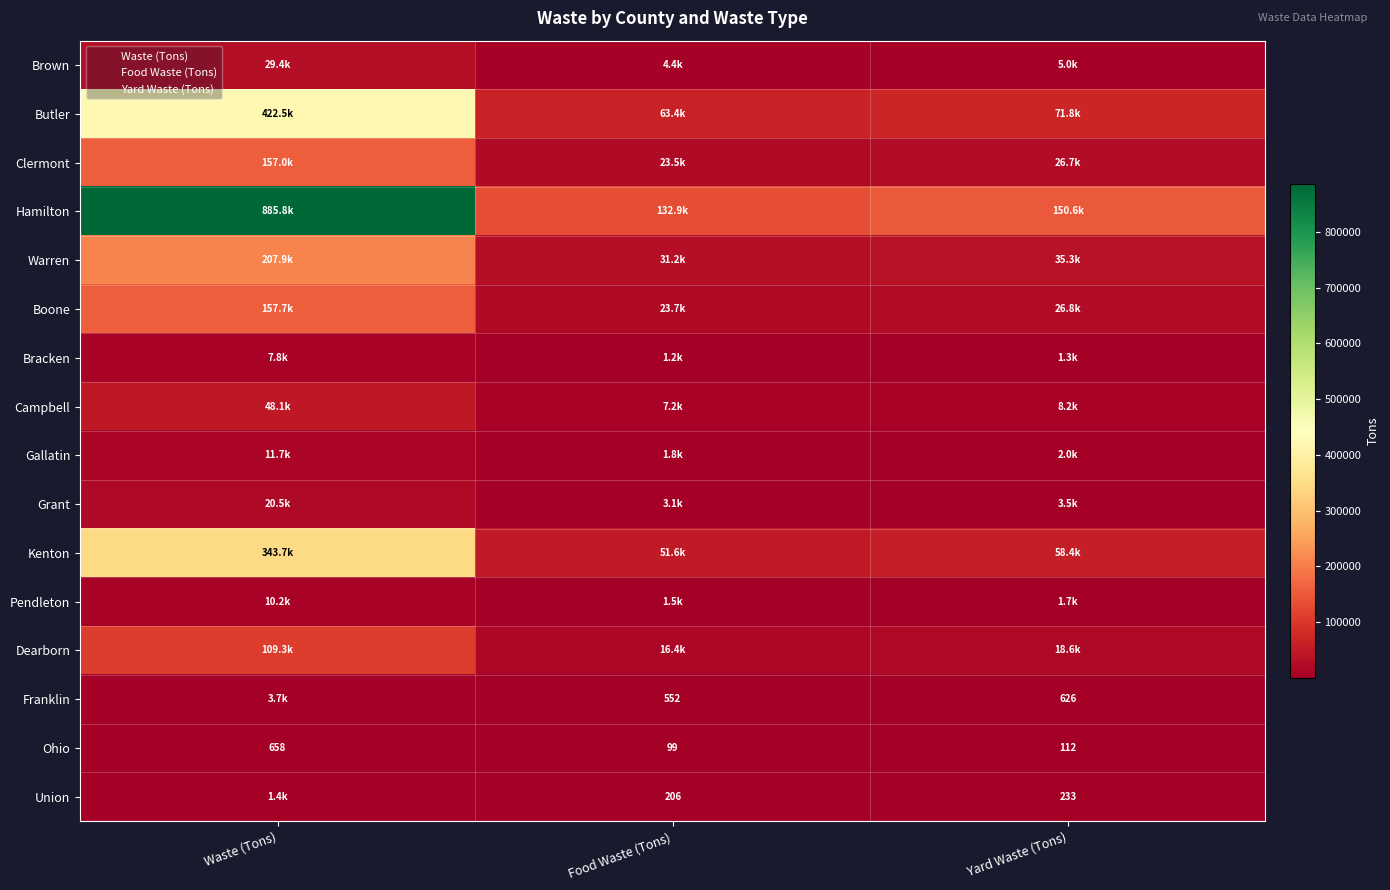

At which label does Ohio first exceed 112?

Waste (Tons)